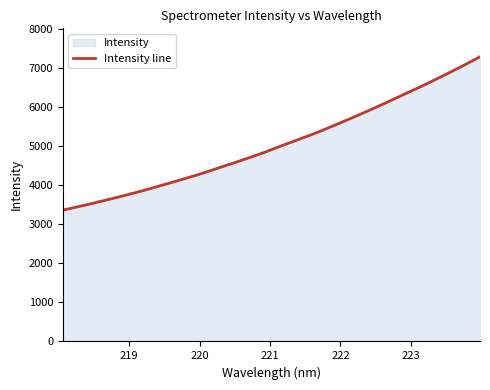

What is the minimum value shown in the chart?

3361.4